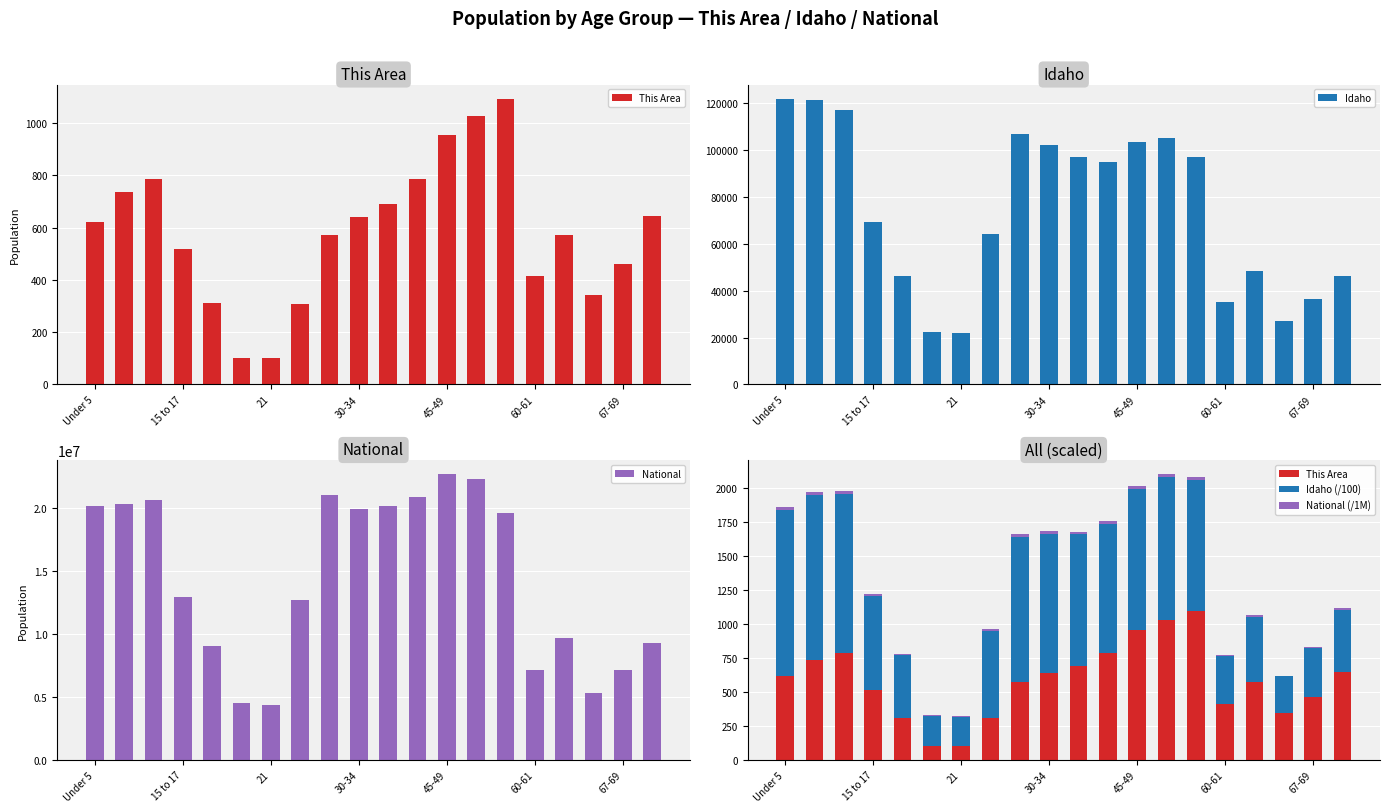

What is the average value of the Idaho series?

74122